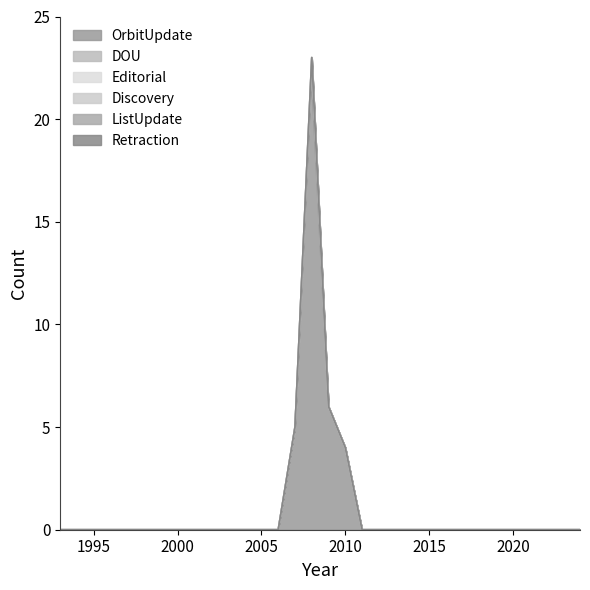

How many lines are shown in the chart?

6